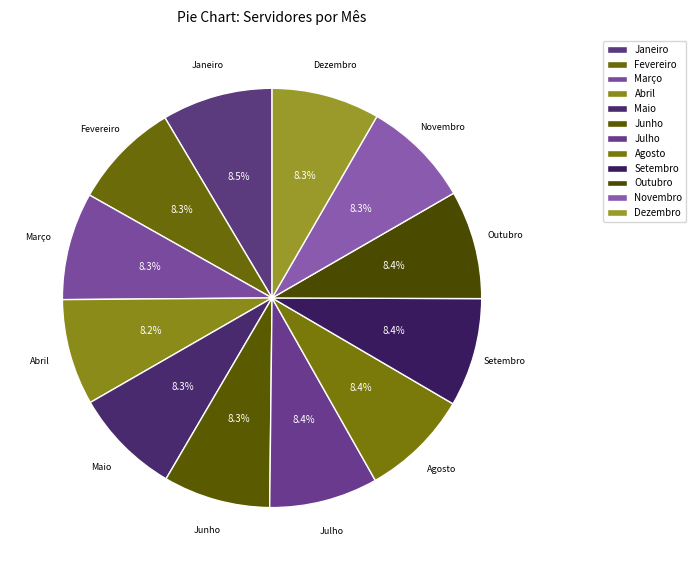

Is it true that Outubro is 1% of the pie?

False